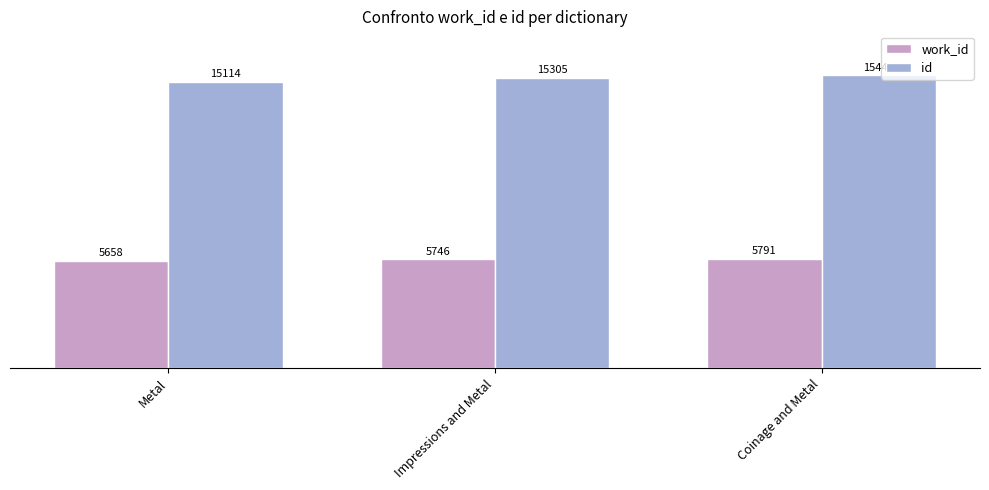

How many categories are shown in the chart?

3